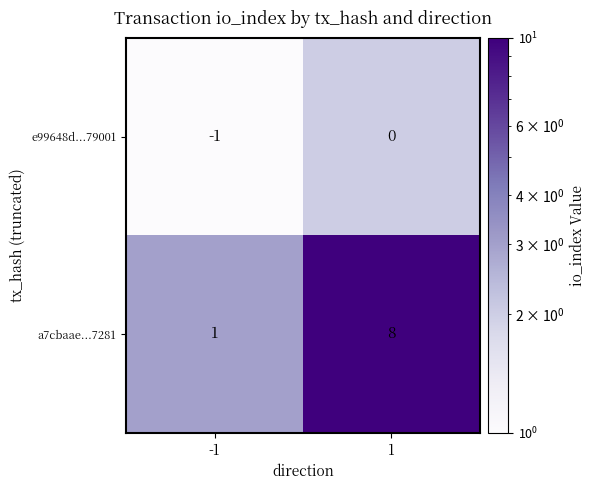

What is the difference between the highest and lowest values at 1?

8